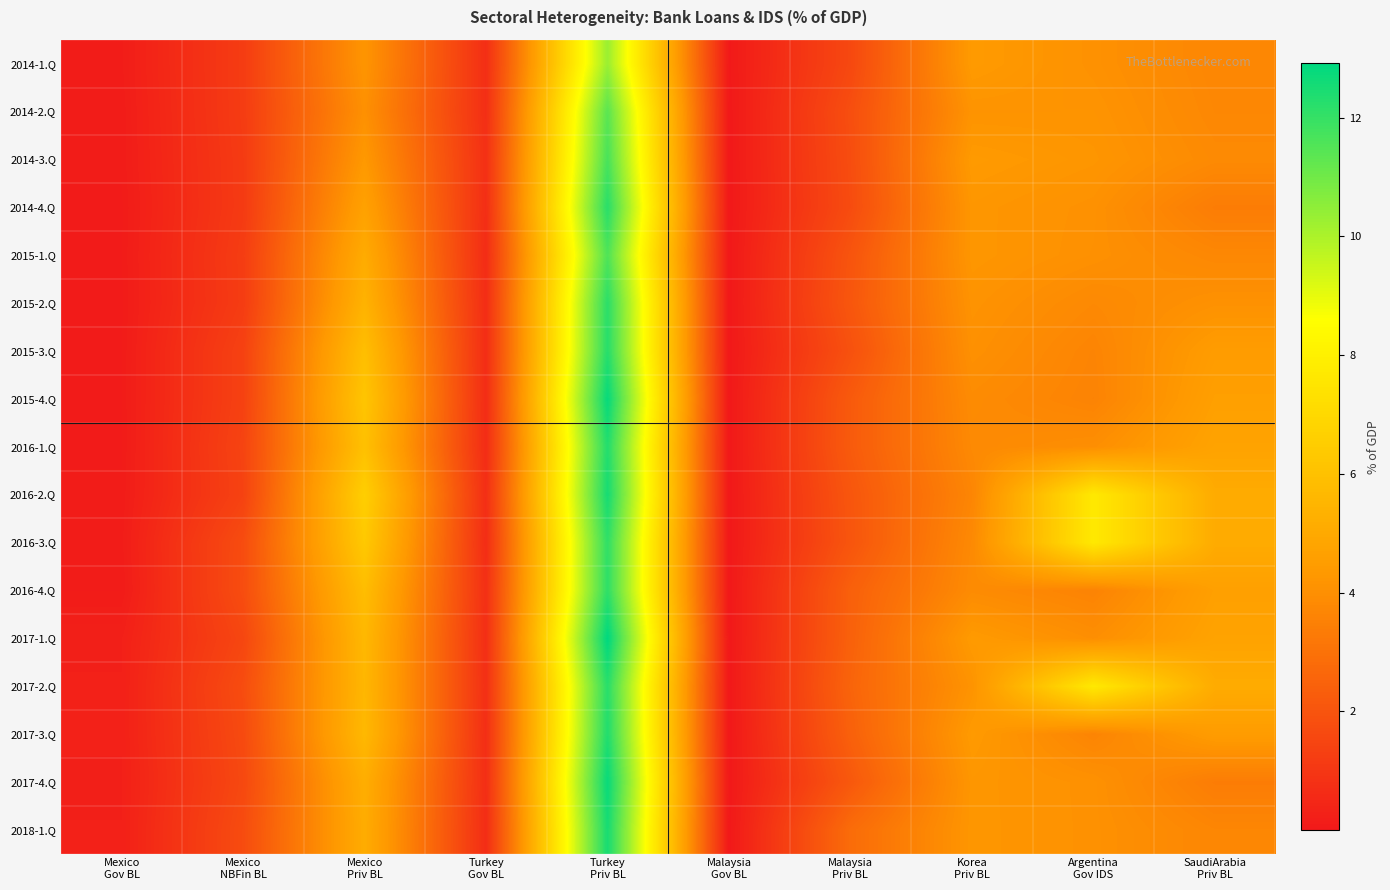

Reading right to left, list all the values displayed in this chart.

2014-1.Q: SaudiArabia
Priv BL=3.7	Argentina
Gov IDS=4.1	Korea
Priv BL=4.4	Malaysia
Priv BL=1.6	Malaysia
Gov BL=0.0	Turkey
Priv BL=10.3	Turkey
Gov BL=0.7	Mexico
Priv BL=4.2	Mexico
NBFin BL=1.2	Mexico
Gov BL=0.1
2014-2.Q: SaudiArabia
Priv BL=3.7	Argentina
Gov IDS=4.1	Korea
Priv BL=4.1	Malaysia
Priv BL=1.8	Malaysia
Gov BL=0.0	Turkey
Priv BL=11.4	Turkey
Gov BL=0.7	Mexico
Priv BL=4.0	Mexico
NBFin BL=1.2	Mexico
Gov BL=0.1
2014-3.Q: SaudiArabia
Priv BL=3.8	Argentina
Gov IDS=4.2	Korea
Priv BL=4.4	Malaysia
Priv BL=1.8	Malaysia
Gov BL=0.0	Turkey
Priv BL=11.7	Turkey
Gov BL=0.8	Mexico
Priv BL=4.3	Mexico
NBFin BL=1.1	Mexico
Gov BL=0.1
2014-4.Q: SaudiArabia
Priv BL=3.4	Argentina
Gov IDS=4.1	Korea
Priv BL=4.2	Malaysia
Priv BL=1.7	Malaysia
Gov BL=0.0	Turkey
Priv BL=12.2	Turkey
Gov BL=0.7	Mexico
Priv BL=4.7	Mexico
NBFin BL=1.1	Mexico
Gov BL=0.1
2015-1.Q: SaudiArabia
Priv BL=3.7	Argentina
Gov IDS=4.0	Korea
Priv BL=4.2	Malaysia
Priv BL=2.0	Malaysia
Gov BL=0.0	Turkey
Priv BL=11.6	Turkey
Gov BL=0.7	Mexico
Priv BL=5.1	Mexico
NBFin BL=1.2	Mexico
Gov BL=0.1
2015-2.Q: SaudiArabia
Priv BL=4.1	Argentina
Gov IDS=3.8	Korea
Priv BL=4.1	Malaysia
Priv BL=2.1	Malaysia
Gov BL=0.0	Turkey
Priv BL=12.2	Turkey
Gov BL=0.7	Mexico
Priv BL=5.4	Mexico
NBFin BL=1.2	Mexico
Gov BL=0.1
2015-3.Q: SaudiArabia
Priv BL=4.5	Argentina
Gov IDS=3.6	Korea
Priv BL=4.0	Malaysia
Priv BL=1.9	Malaysia
Gov BL=0.0	Turkey
Priv BL=12.2	Turkey
Gov BL=0.7	Mexico
Priv BL=5.9	Mexico
NBFin BL=1.4	Mexico
Gov BL=0.1
2015-4.Q: SaudiArabia
Priv BL=4.6	Argentina
Gov IDS=3.6	Korea
Priv BL=3.9	Malaysia
Priv BL=2.2	Malaysia
Gov BL=0.0	Turkey
Priv BL=12.8	Turkey
Gov BL=0.7	Mexico
Priv BL=6.2	Mexico
NBFin BL=1.4	Mexico
Gov BL=0.1
2016-1.Q: SaudiArabia
Priv BL=4.8	Argentina
Gov IDS=4.0	Korea
Priv BL=3.8	Malaysia
Priv BL=2.2	Malaysia
Gov BL=0.0	Turkey
Priv BL=12.3	Turkey
Gov BL=0.7	Mexico
Priv BL=6.0	Mexico
NBFin BL=1.5	Mexico
Gov BL=0.1
2016-2.Q: SaudiArabia
Priv BL=5.1	Argentina
Gov IDS=7.7	Korea
Priv BL=3.7	Malaysia
Priv BL=2.1	Malaysia
Gov BL=0.0	Turkey
Priv BL=12.5	Turkey
Gov BL=0.7	Mexico
Priv BL=6.6	Mexico
NBFin BL=1.4	Mexico
Gov BL=0.1
2016-3.Q: SaudiArabia
Priv BL=5.1	Argentina
Gov IDS=7.7	Korea
Priv BL=3.8	Malaysia
Priv BL=2.0	Malaysia
Gov BL=0.0	Turkey
Priv BL=12.1	Turkey
Gov BL=0.7	Mexico
Priv BL=6.3	Mexico
NBFin BL=1.7	Mexico
Gov BL=0.1
2016-4.Q: SaudiArabia
Priv BL=4.6	Argentina
Gov IDS=3.6	Korea
Priv BL=3.9	Malaysia
Priv BL=2.4	Malaysia
Gov BL=0.0	Turkey
Priv BL=12.1	Turkey
Gov BL=0.8	Mexico
Priv BL=5.8	Mexico
NBFin BL=1.8	Mexico
Gov BL=0.1
2017-1.Q: SaudiArabia
Priv BL=4.8	Argentina
Gov IDS=4.0	Korea
Priv BL=4.4	Malaysia
Priv BL=2.4	Malaysia
Gov BL=0.0	Turkey
Priv BL=12.9	Turkey
Gov BL=0.7	Mexico
Priv BL=5.6	Mexico
NBFin BL=1.5	Mexico
Gov BL=0.2
2017-2.Q: SaudiArabia
Priv BL=5.1	Argentina
Gov IDS=7.7	Korea
Priv BL=4.1	Malaysia
Priv BL=2.5	Malaysia
Gov BL=0.0	Turkey
Priv BL=12.2	Turkey
Gov BL=0.8	Mexico
Priv BL=5.6	Mexico
NBFin BL=1.7	Mexico
Gov BL=0.3
2017-3.Q: SaudiArabia
Priv BL=4.5	Argentina
Gov IDS=3.6	Korea
Priv BL=4.4	Malaysia
Priv BL=2.4	Malaysia
Gov BL=0.0	Turkey
Priv BL=12.3	Turkey
Gov BL=0.7	Mexico
Priv BL=5.6	Mexico
NBFin BL=1.7	Mexico
Gov BL=0.3
2017-4.Q: SaudiArabia
Priv BL=3.4	Argentina
Gov IDS=4.1	Korea
Priv BL=4.2	Malaysia
Priv BL=2.1	Malaysia
Gov BL=0.0	Turkey
Priv BL=12.8	Turkey
Gov BL=0.7	Mexico
Priv BL=5.2	Mexico
NBFin BL=1.6	Mexico
Gov BL=0.2
2018-1.Q: SaudiArabia
Priv BL=3.7	Argentina
Gov IDS=4.1	Korea
Priv BL=4.2	Malaysia
Priv BL=2.8	Malaysia
Gov BL=0.0	Turkey
Priv BL=12.5	Turkey
Gov BL=0.7	Mexico
Priv BL=5.1	Mexico
NBFin BL=1.7	Mexico
Gov BL=0.3